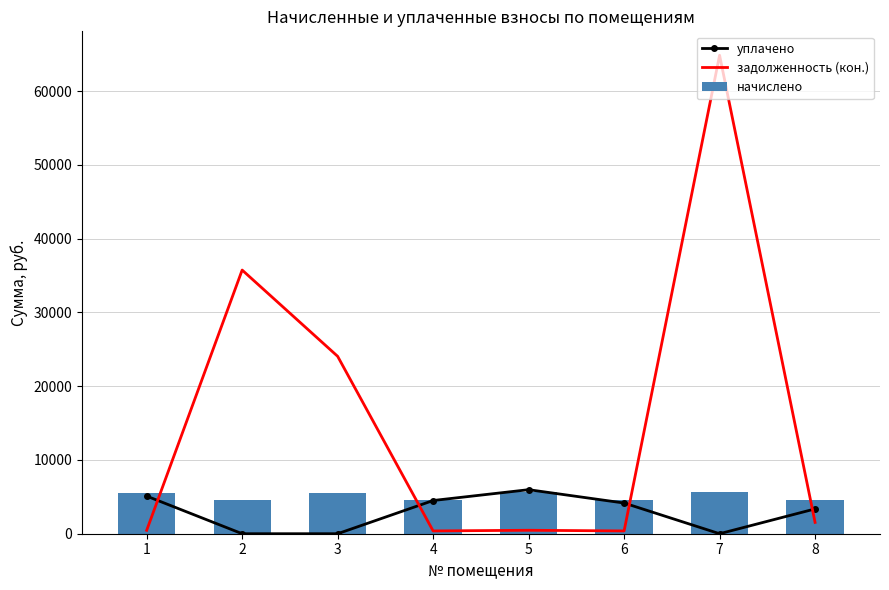

What is the value of the начислено bar at the 2nd from the left?

4514.3